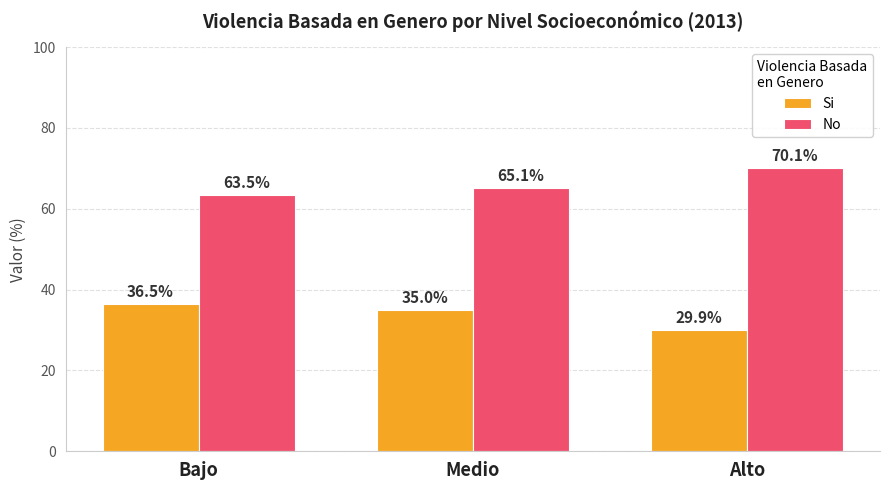

What is the difference between the highest and lowest values at Alto?

40.2